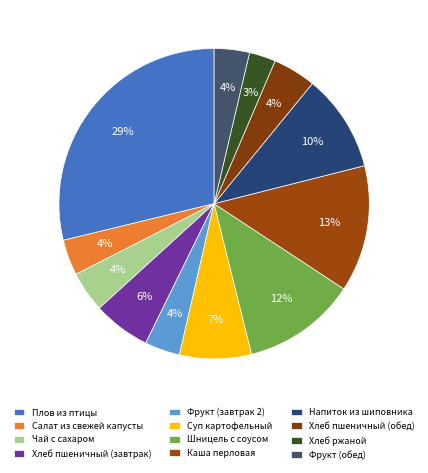

To the nearest percent, what portion does Салат из свежей капусты represent?

4%